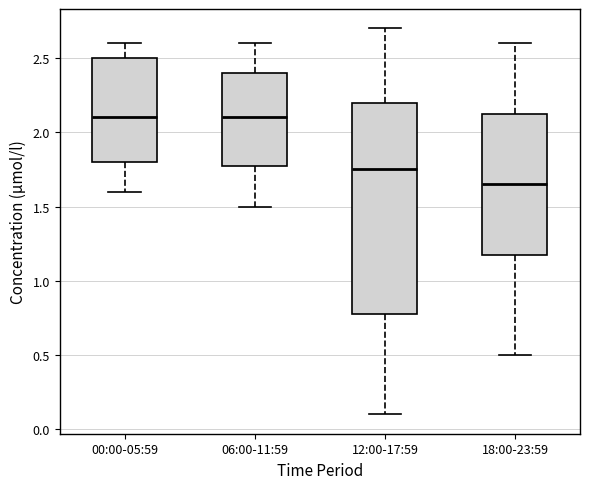

Comparing the boxes themselves (not the whiskers), which one is the tallest?

12:00-17:59